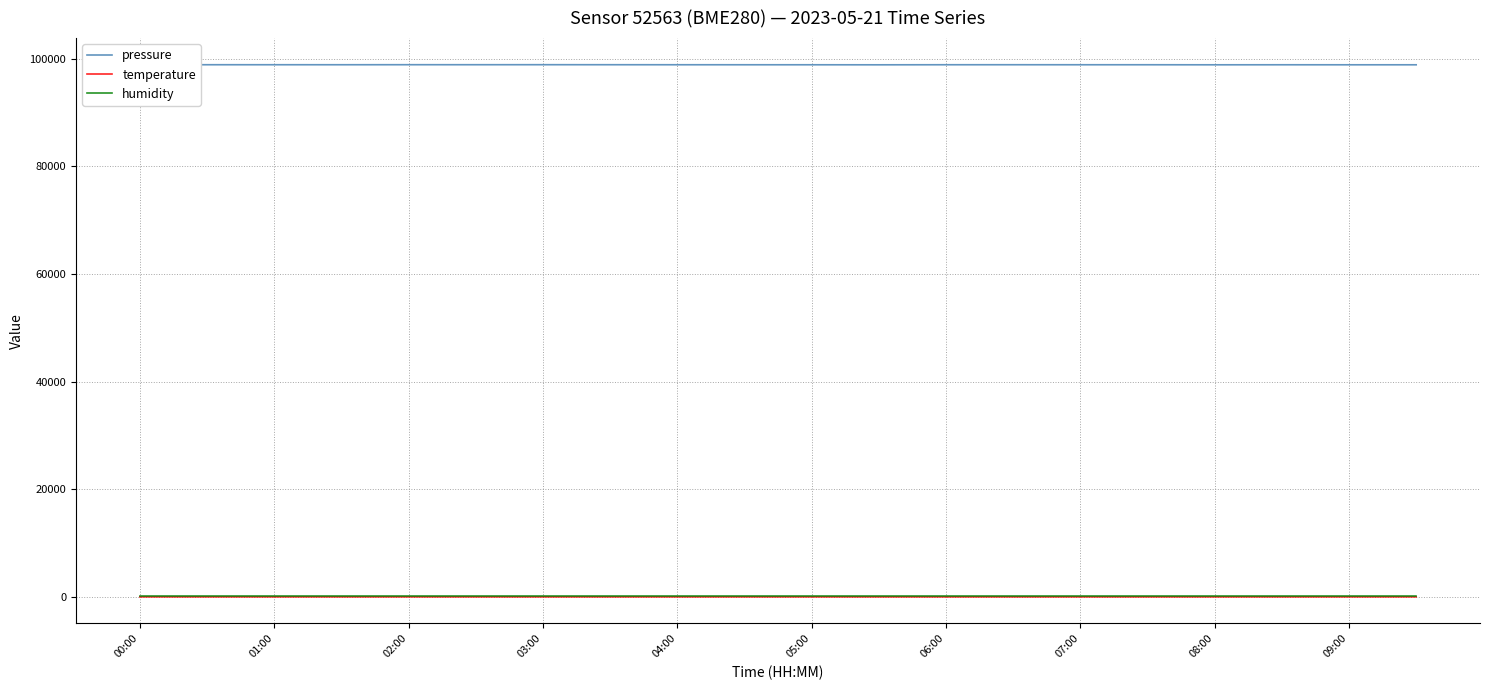

How many values in the pressure series are below 98881?

10